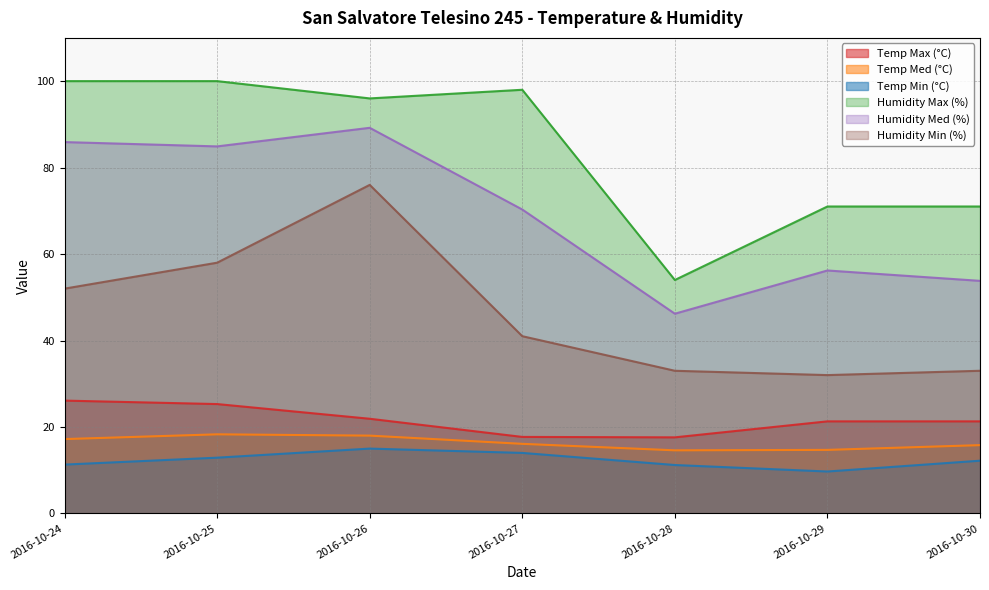

What is the value of the Temp Med (°C) point at the 1st from the left?

17.2